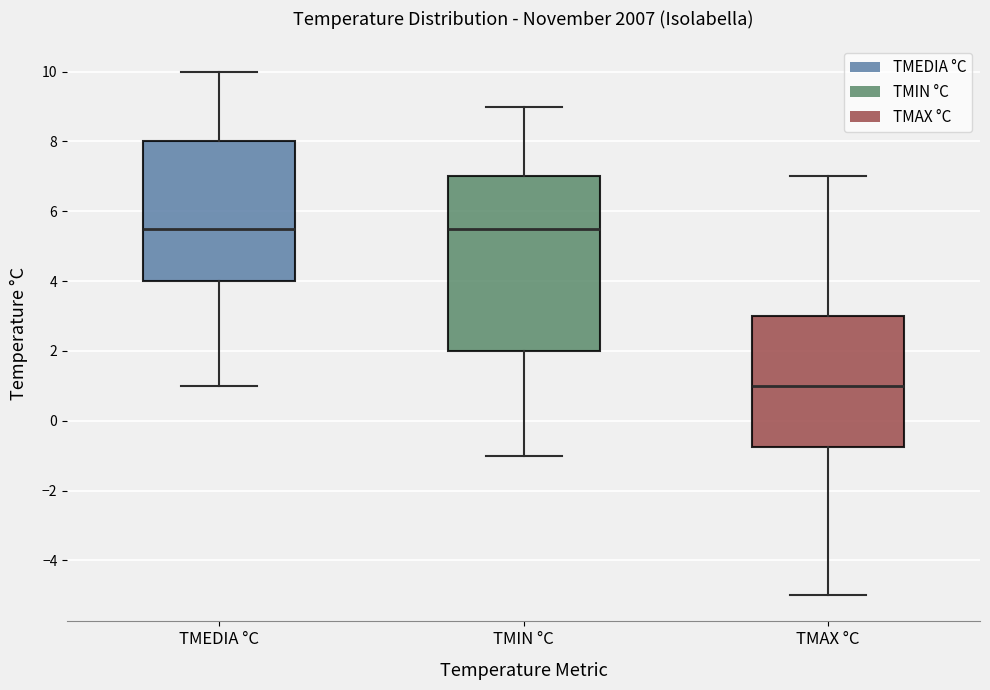

Where is the lower edge of the box for TMIN °C on the y-axis? The values are not printed on the chart, so give them approximately, as read against the axis.

2.0